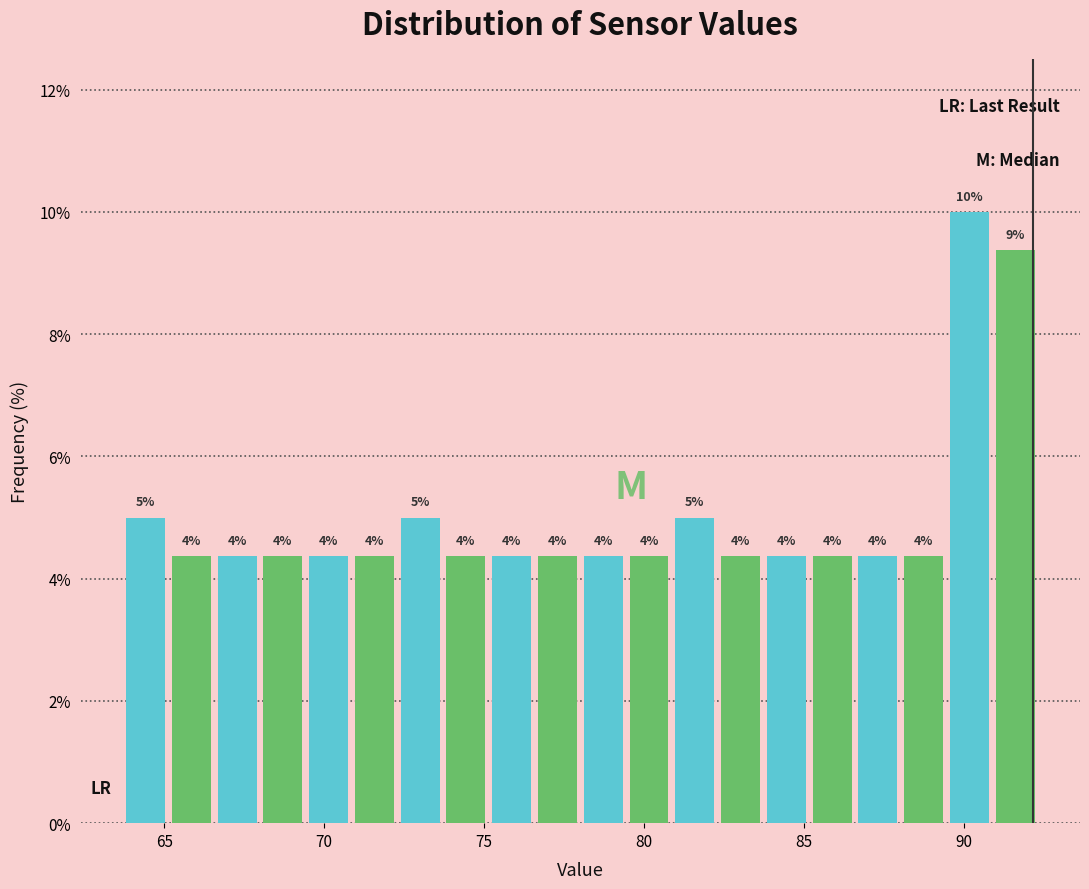

Read against the x-axis, roughly where is the centre of the tallest bar?

90.0